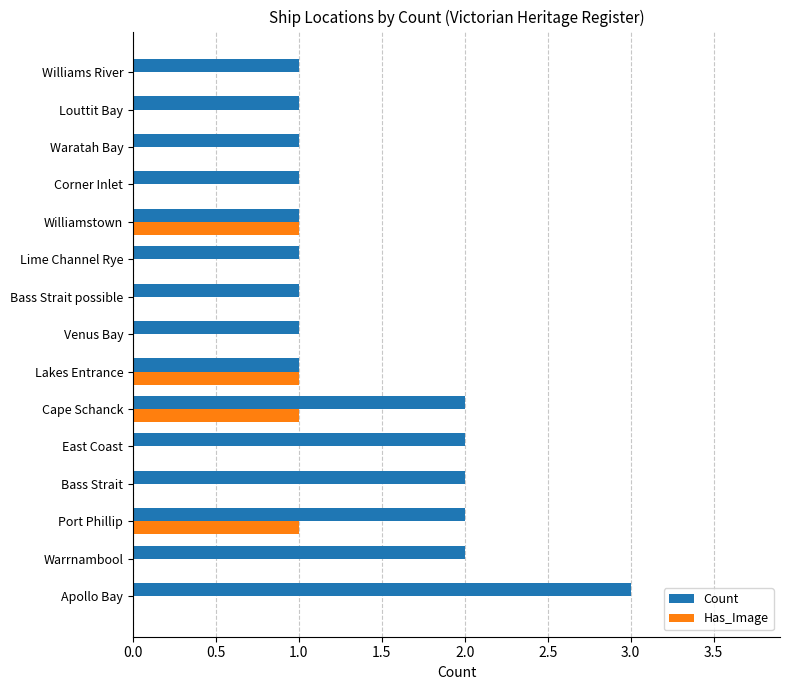

The Has_Image series shows 0 at Lime Channel Rye. True or false?

True